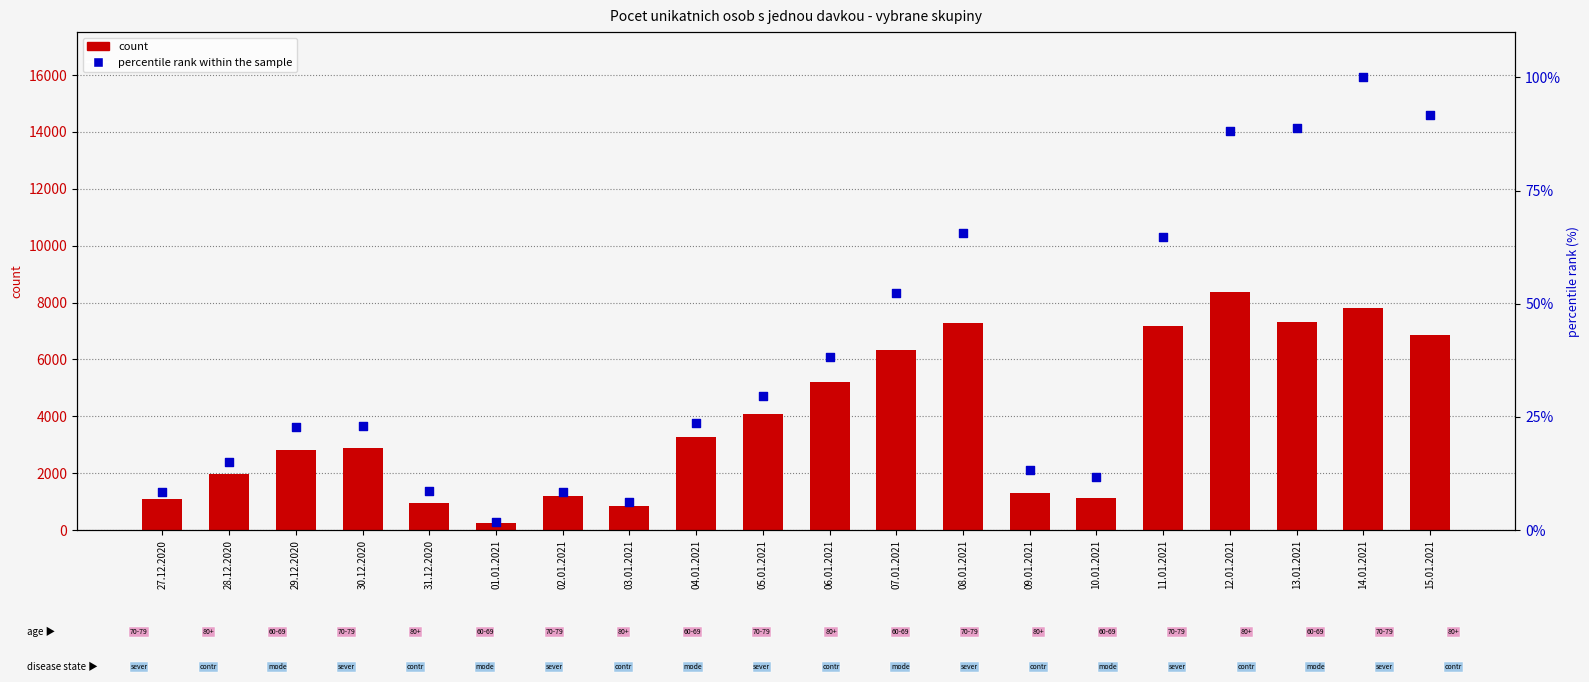

Is the value of count (Zdravotnicki pracovnici) at 06.01.2021 greater than the value of percentile rank within the sample at 28.12.2020?

Yes